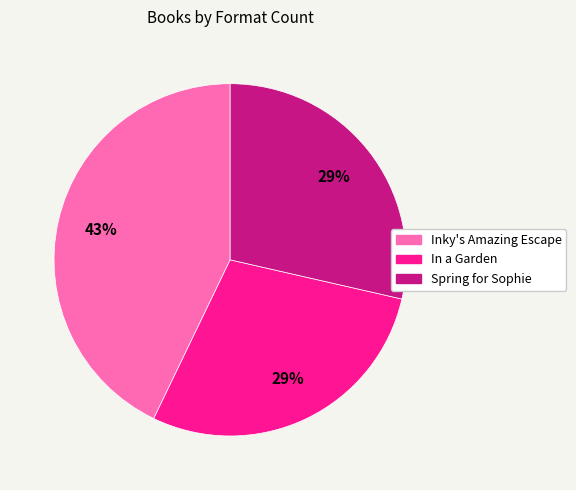

What is the ratio of the value at Spring for Sophie to the value at In a Garden?

1.0